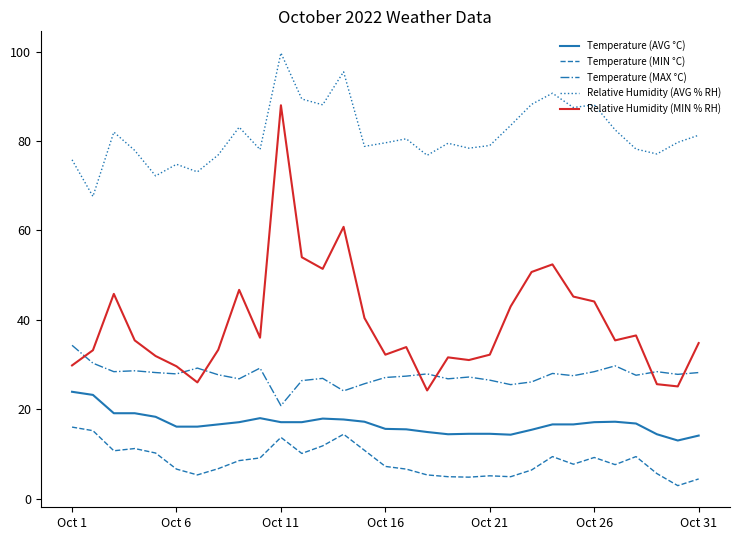

What is the minimum value for Temperature (AVG °C)?

13.0